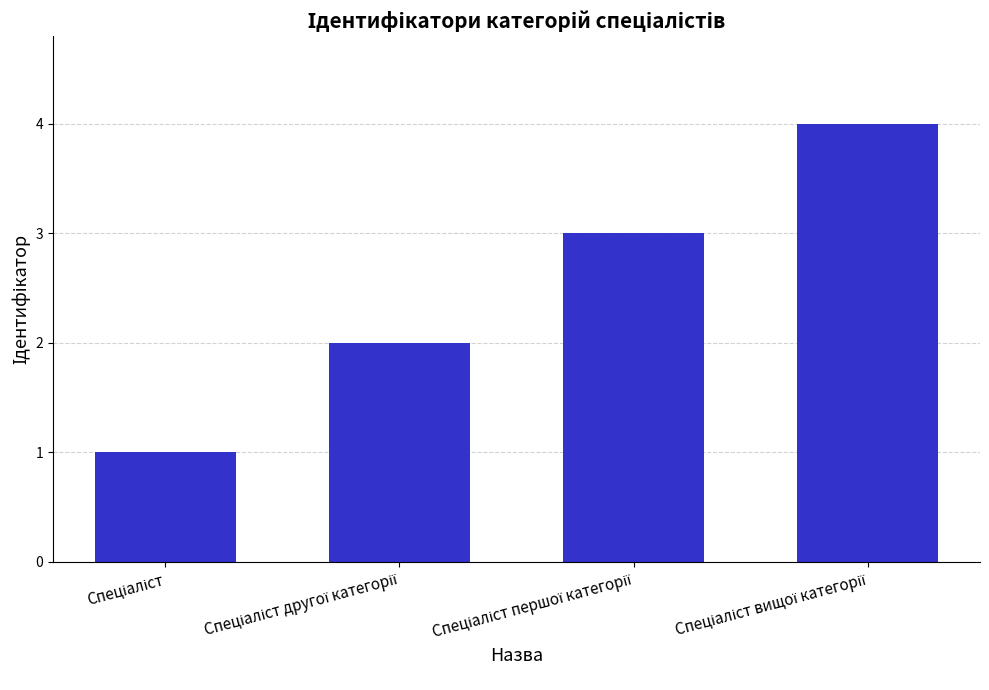

What is the maximum value shown in the chart?

4